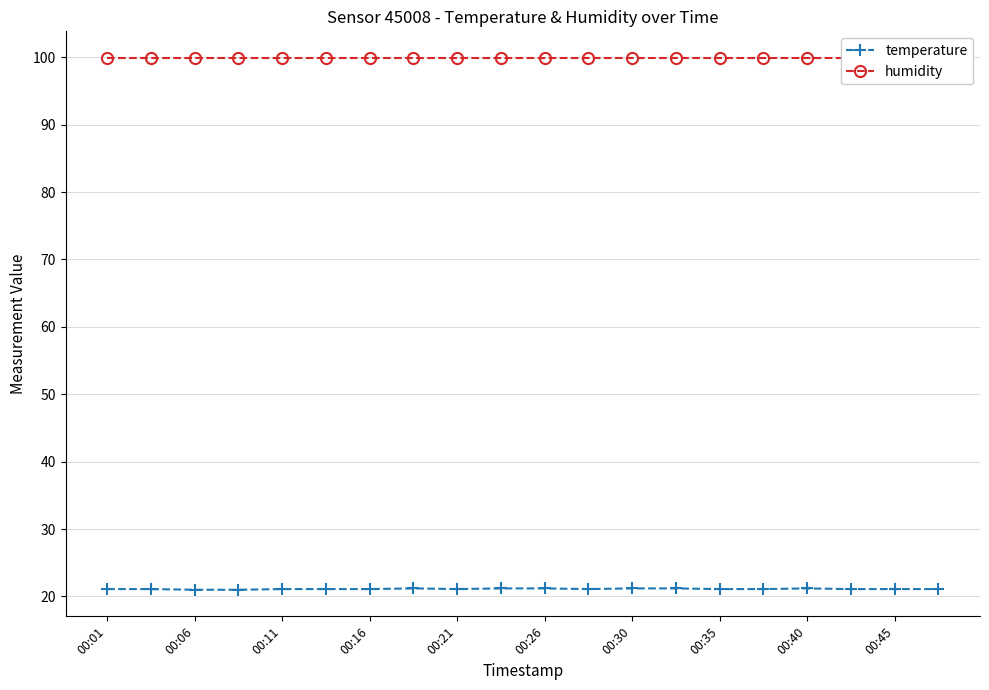

Is it true that temperature equals 8.1 at 00:11?

False